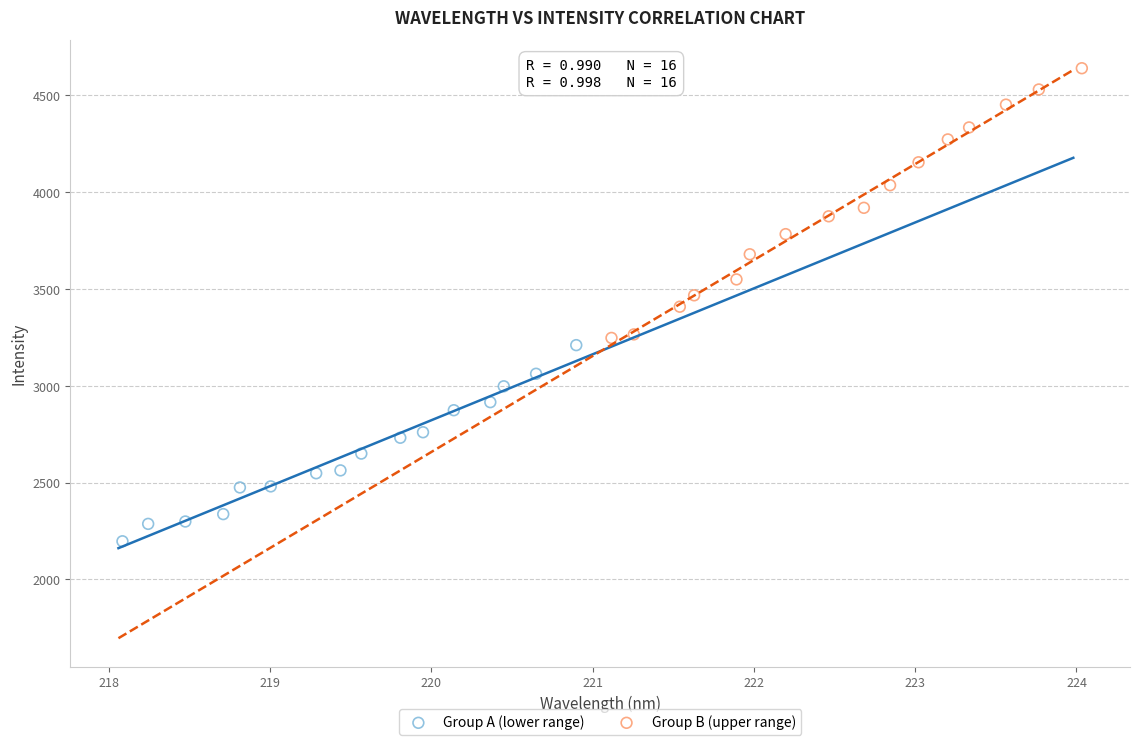

Which series contains the lowest Y value?

Group A (lower range)